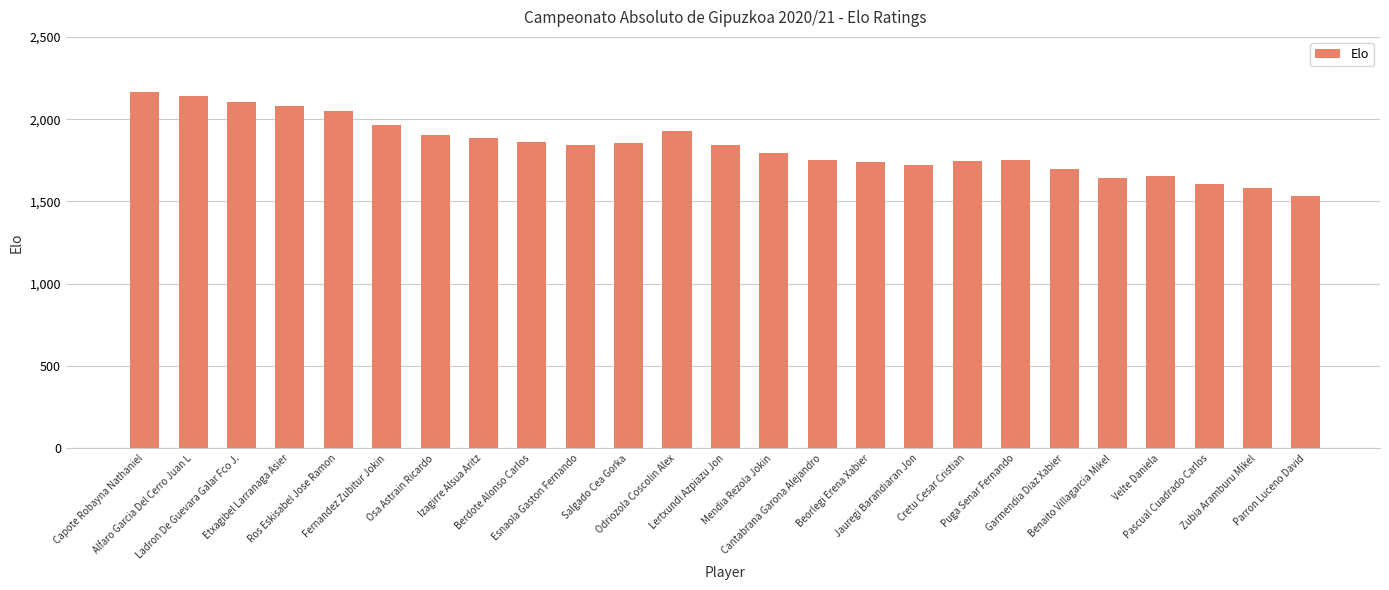

What is the difference between the maximum and minimum values?

632